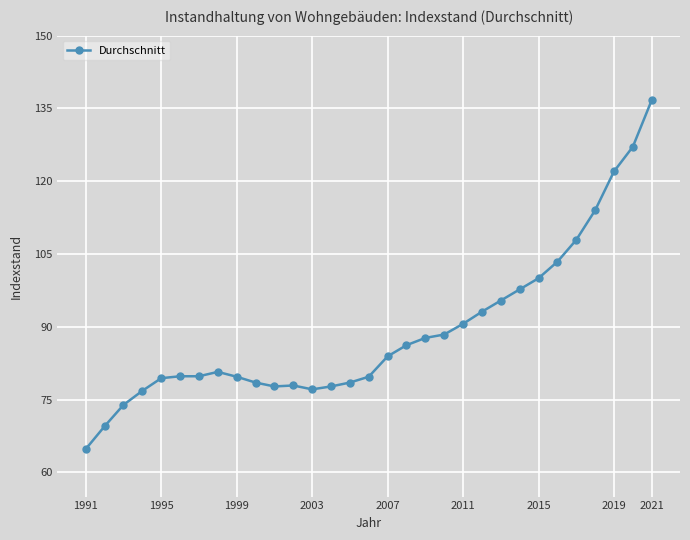

What is the minimum value shown in the chart?

64.8